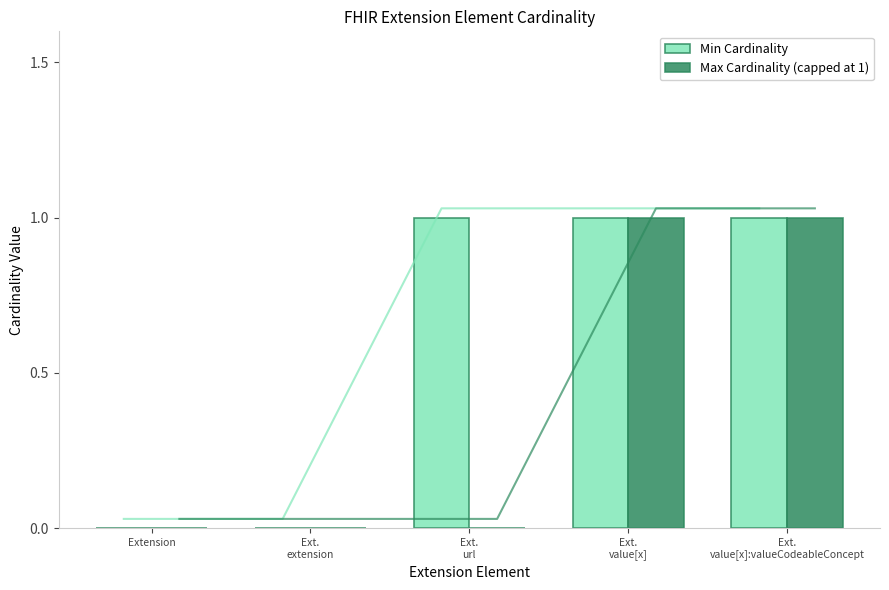

Count the number of data series in this chart.

2